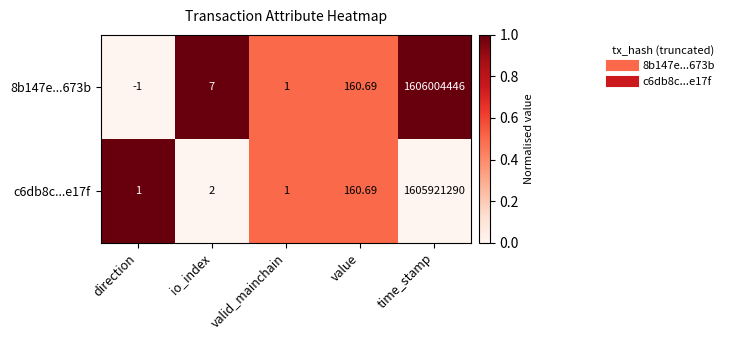

What is the total value across all series at valid_mainchain?

2.0